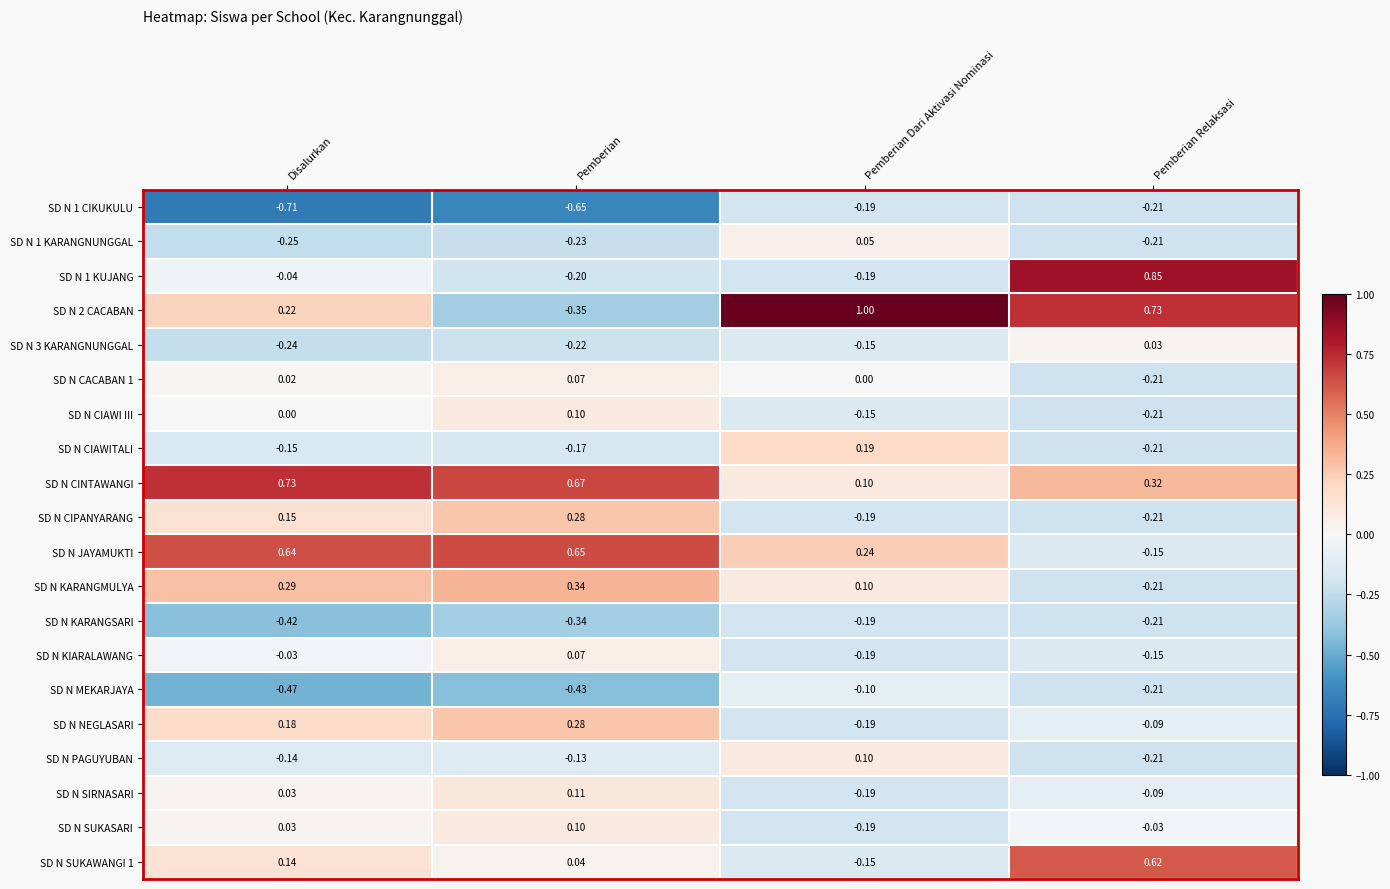

Which category has the lowest value in the SD N KARANGMULYA series?

Pemberian Relaksasi